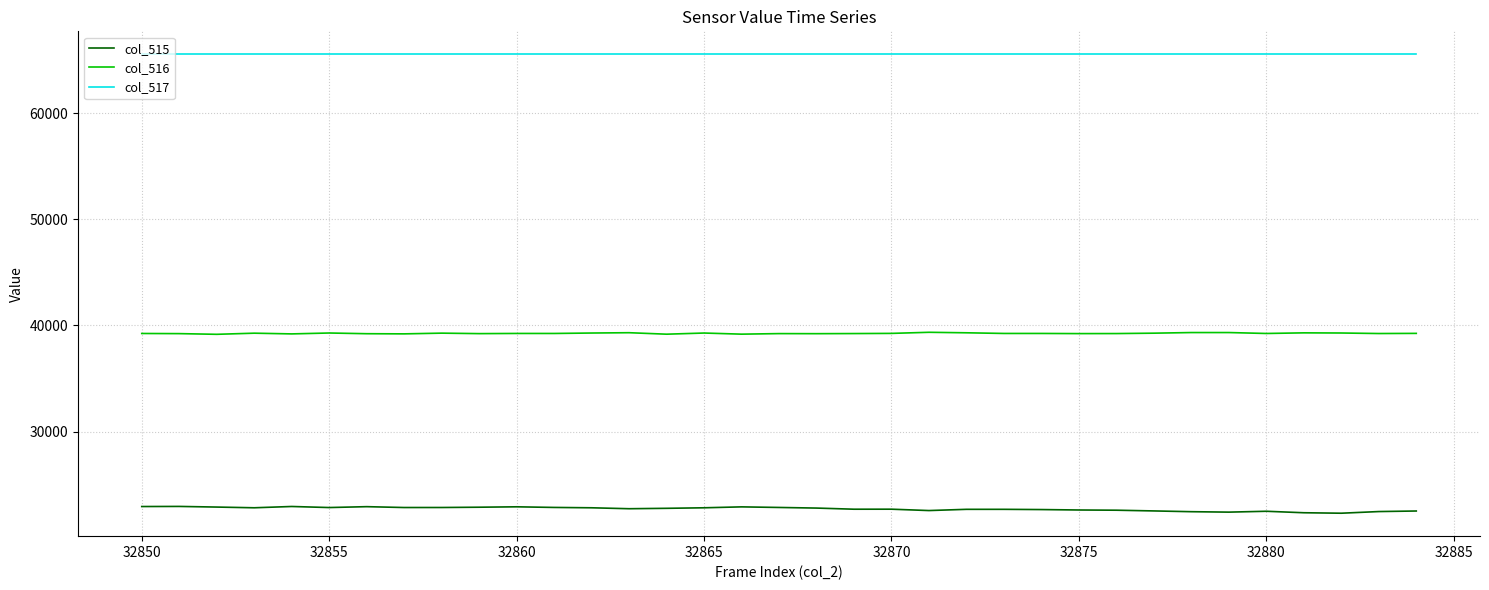

True or false: col_515 and col_517 cross at least once.

False